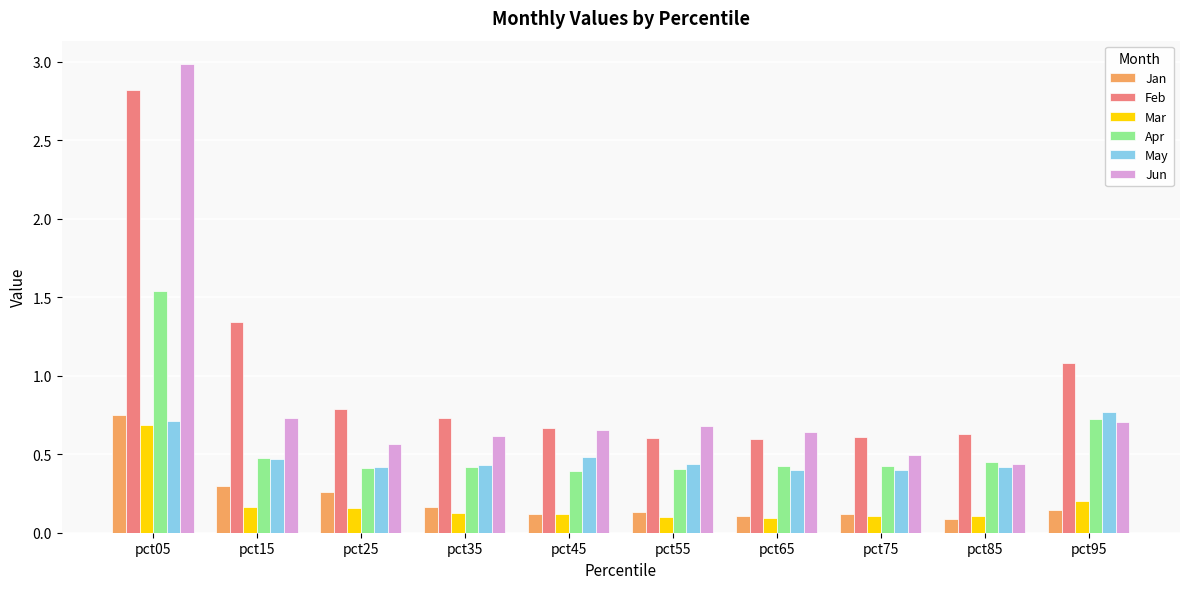

Which category has the highest value across all series?

pct05